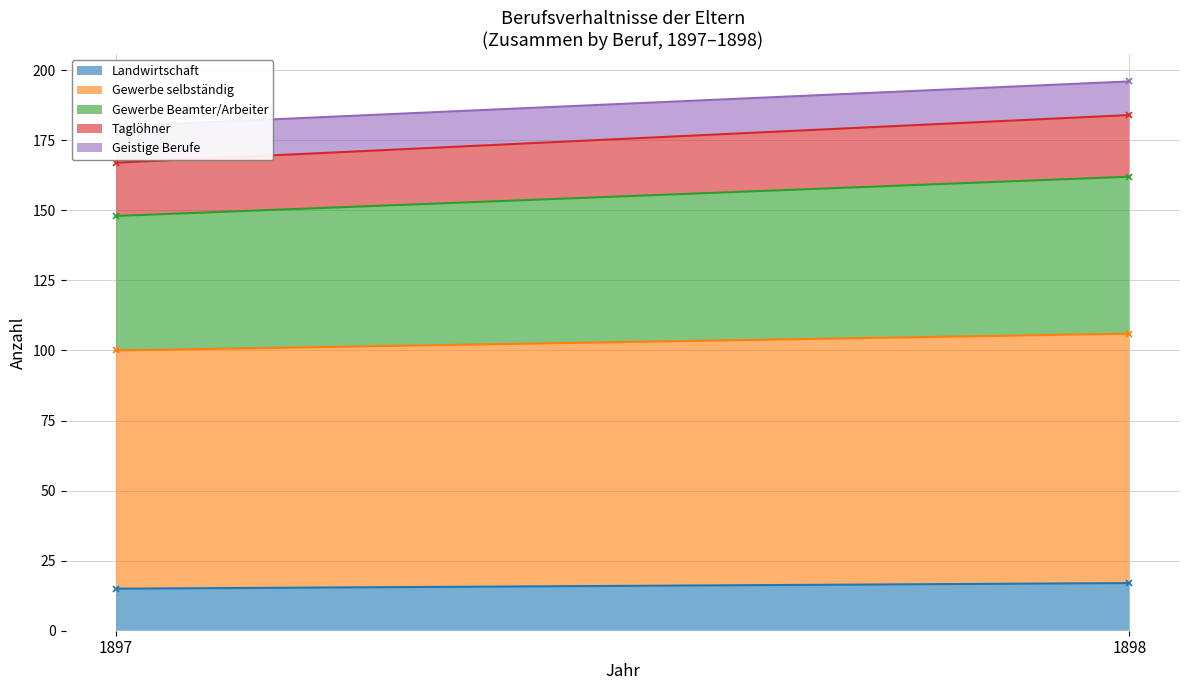

Which category has the highest value in the Taglöhner (cumulative line) series?

1898